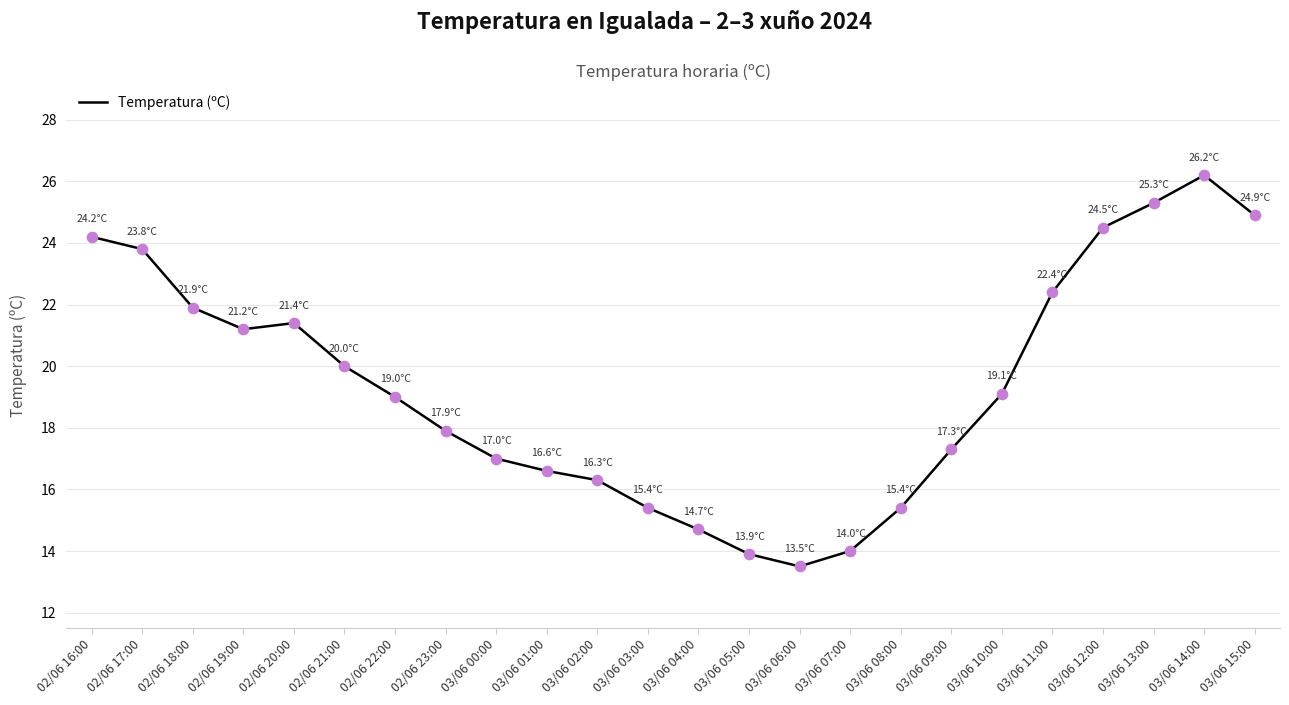

Between 02/06 18:00 and 03/06 00:00, which is larger?

02/06 18:00